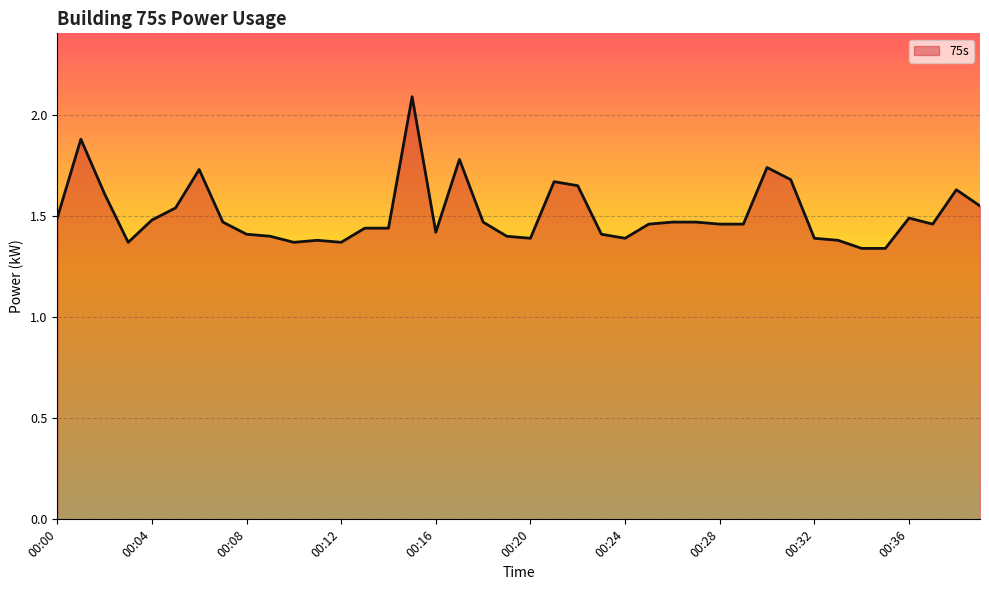

Reading left to right, what are all the values shown in this chart?

1.5	1.9	1.6	1.4	1.5	1.5	1.7	1.5	1.4	1.4	1.4	1.4	1.4	1.4	1.4	2.1	1.4	1.8	1.5	1.4	1.4	1.7	1.6	1.4	1.4	1.5	1.5	1.5	1.5	1.5	1.7	1.7	1.4	1.4	1.3	1.3	1.5	1.5	1.6	1.6